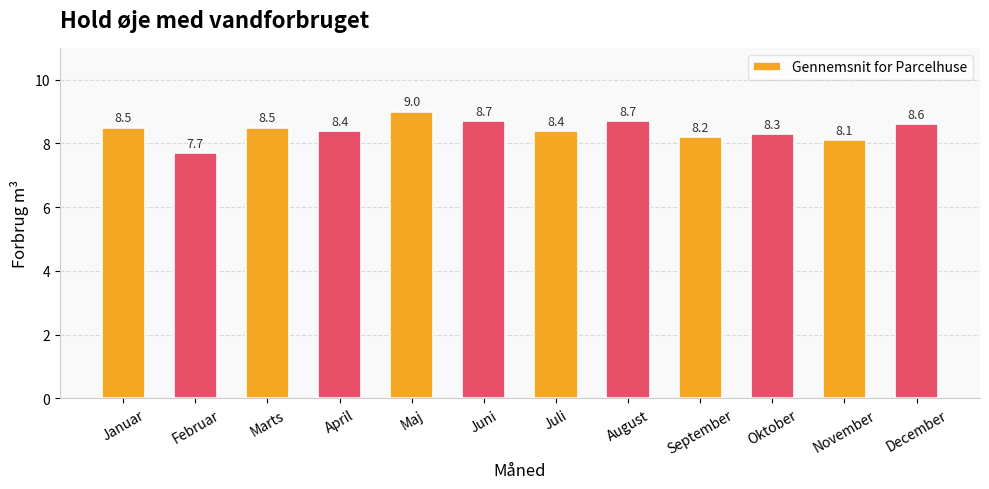

What is the difference between the second highest and second lowest values?

0.6